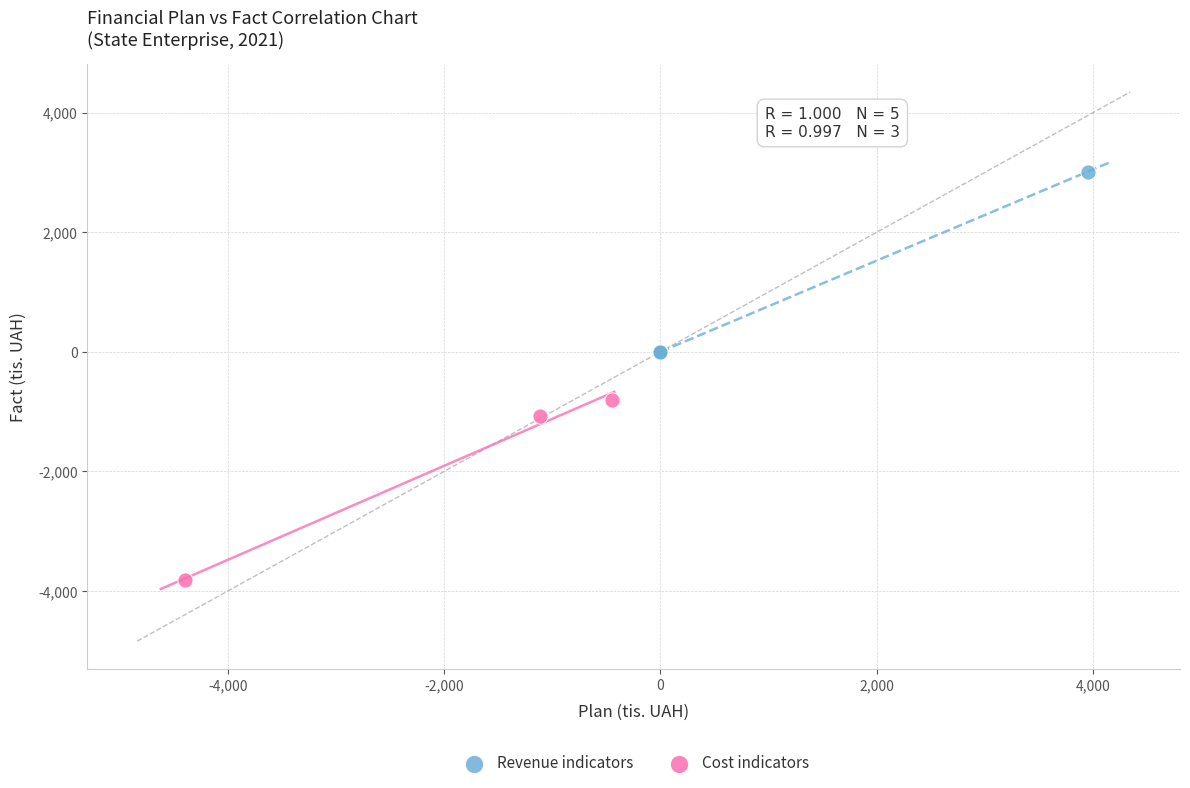

Which series contains the lowest Y value?

Cost indicators